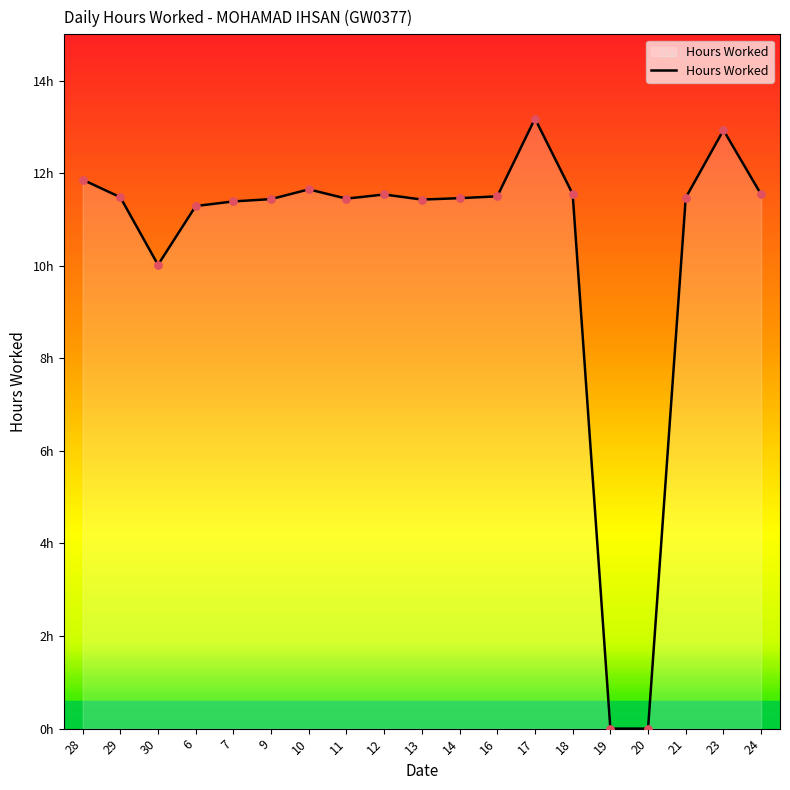

Which has a higher value, 23 or 16?

23